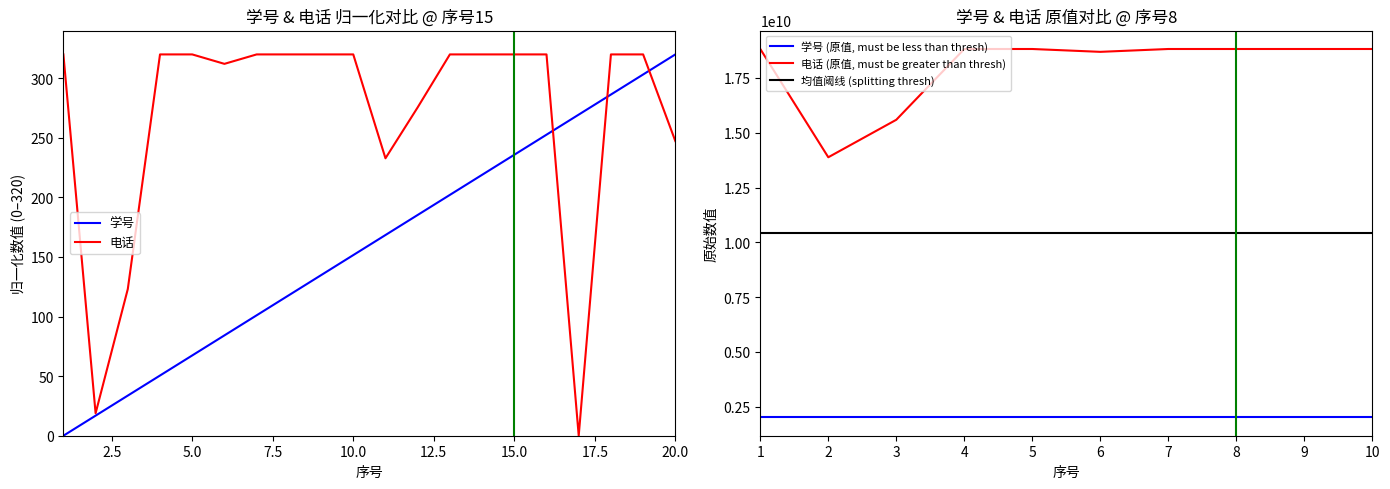

Which series ends up on top after the final intersection of 学号 and 电话?

学号